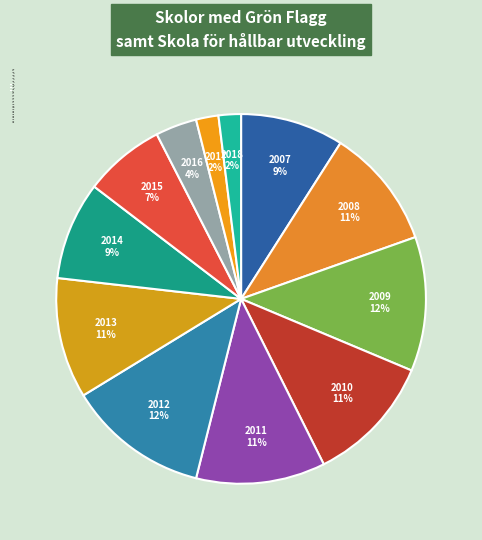

Between 2013 and 2007, which is larger?

2013